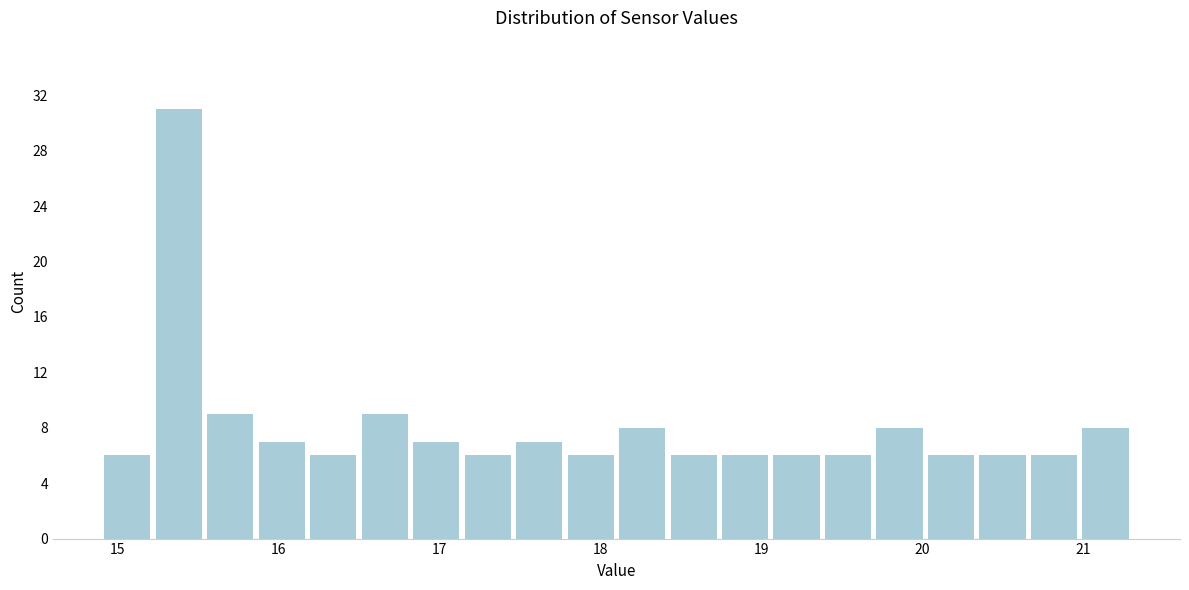

Around what value on the x-axis is the tallest bar? Give the approximate position of its centre, as read against the axis.

15.4